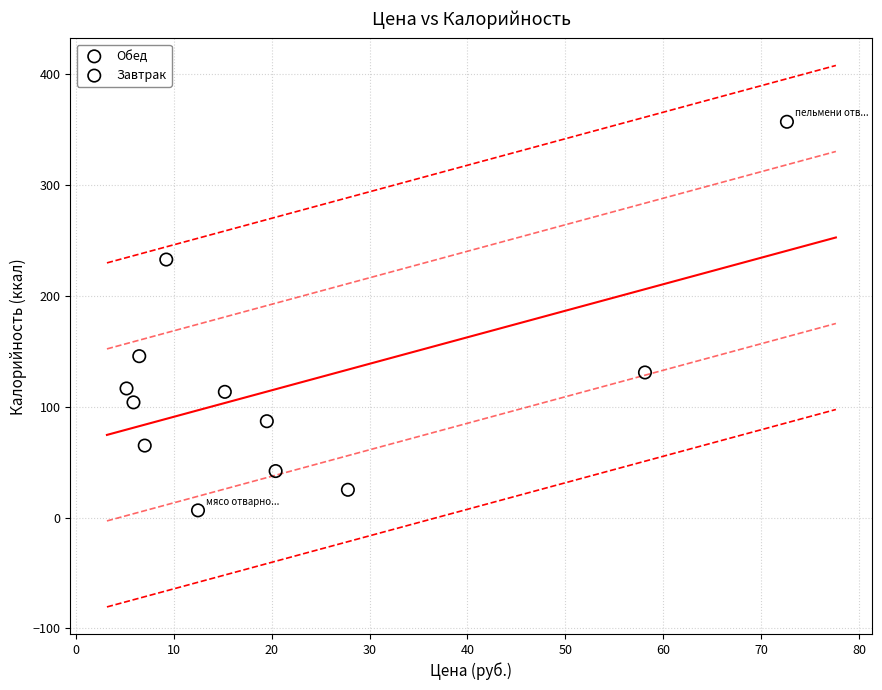

Which series has the widest spread of Y values?

Обед